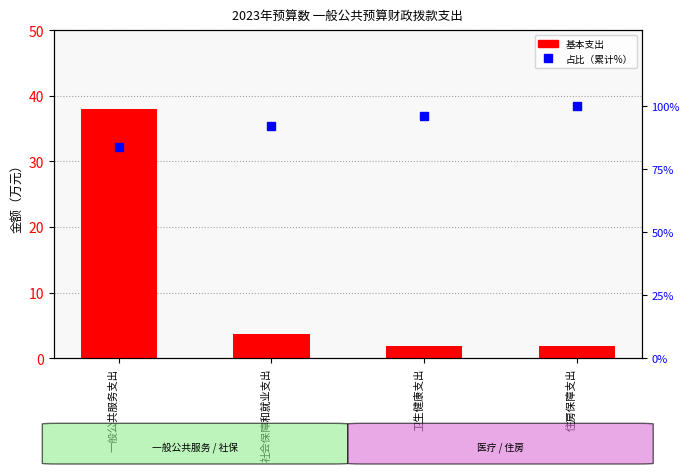

Rank the series by their maximum value, from highest to lowest.

占比（累计%）, 基本支出